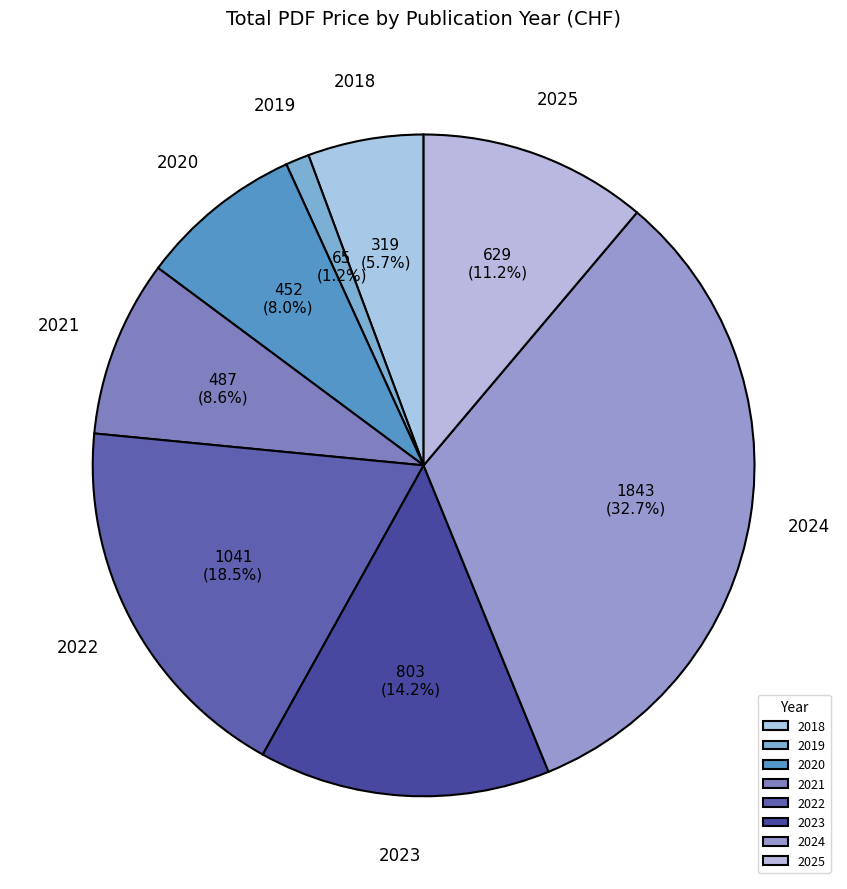

What is the smallest slice in the pie chart?

2019